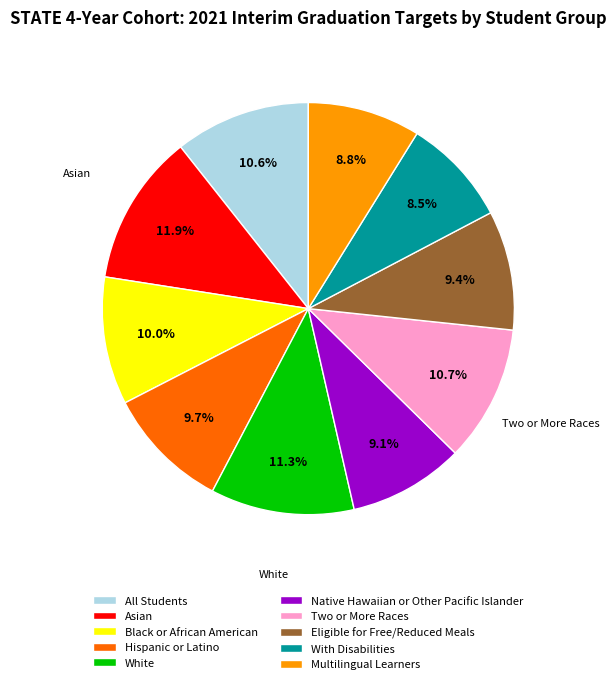

Which category has the biggest portion of the pie?

Asian